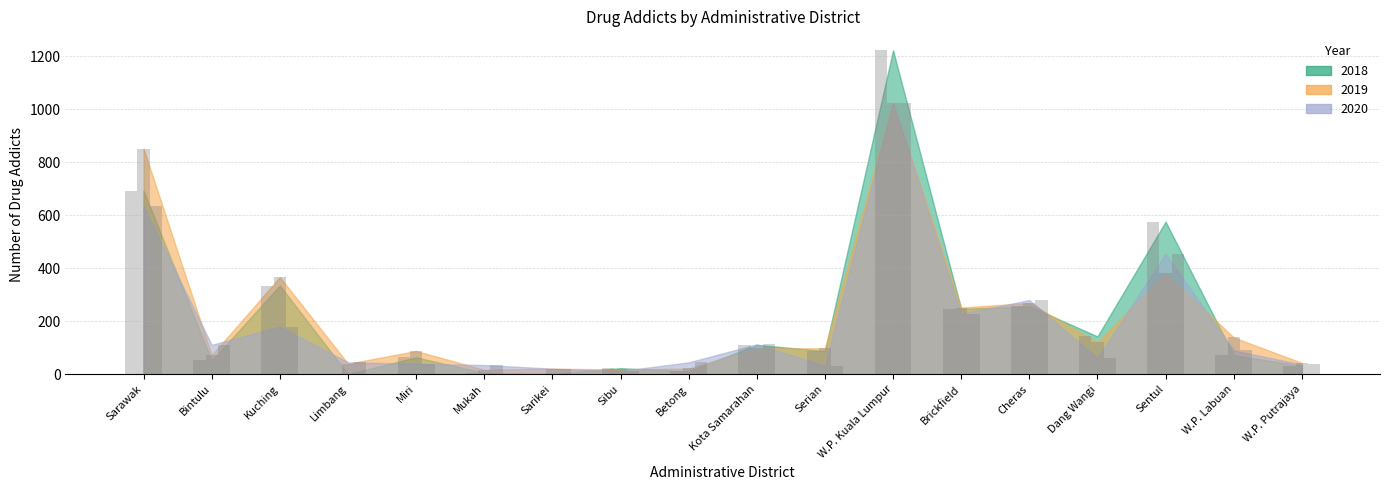

What is the minimum value shown in the chart?

1